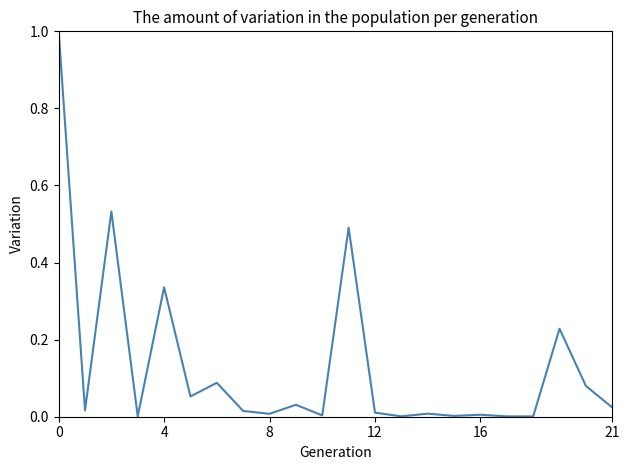

What is the greatest value displayed?

1.0